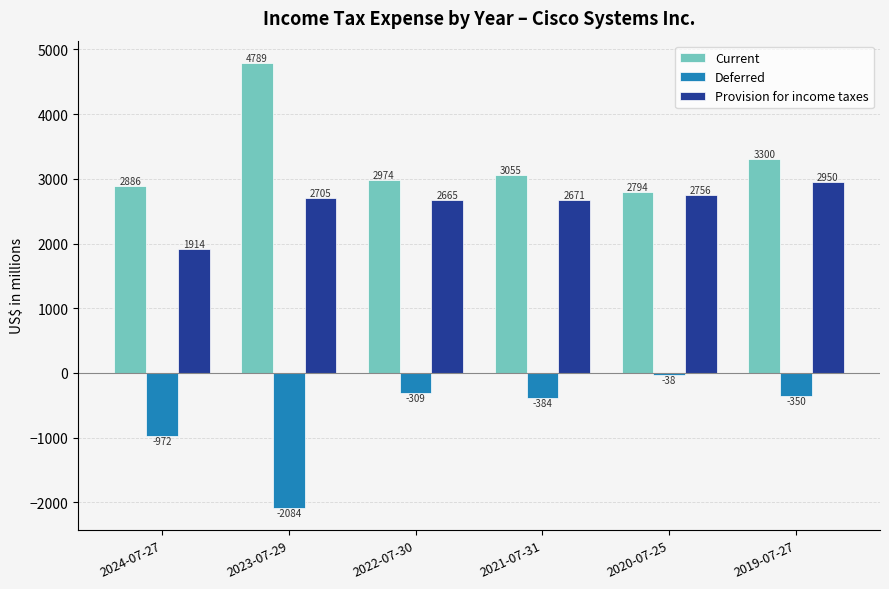

Which label corresponds to the smallest value in the chart?

2023-07-29